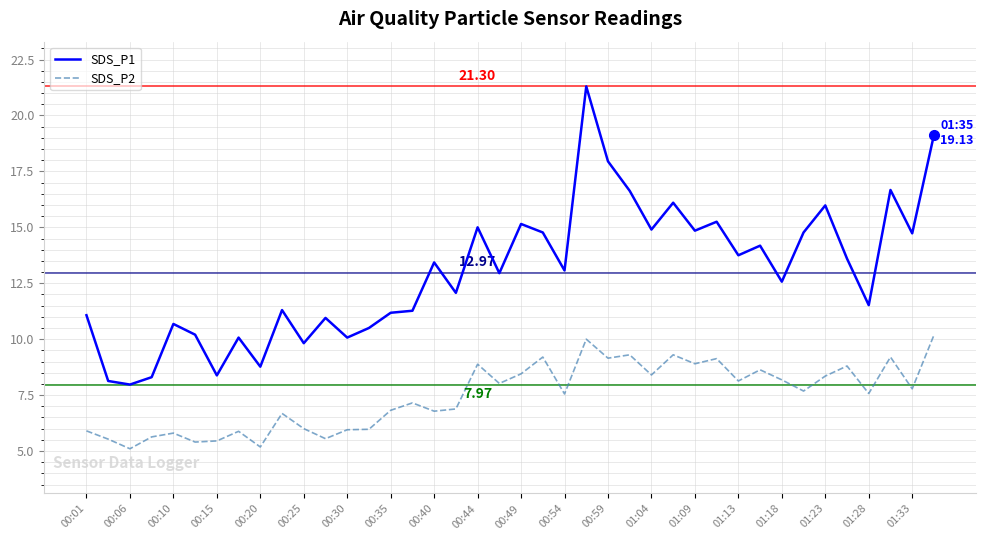

List the series in order of their overall mean, lowest first.

SDS_P2, SDS_P1